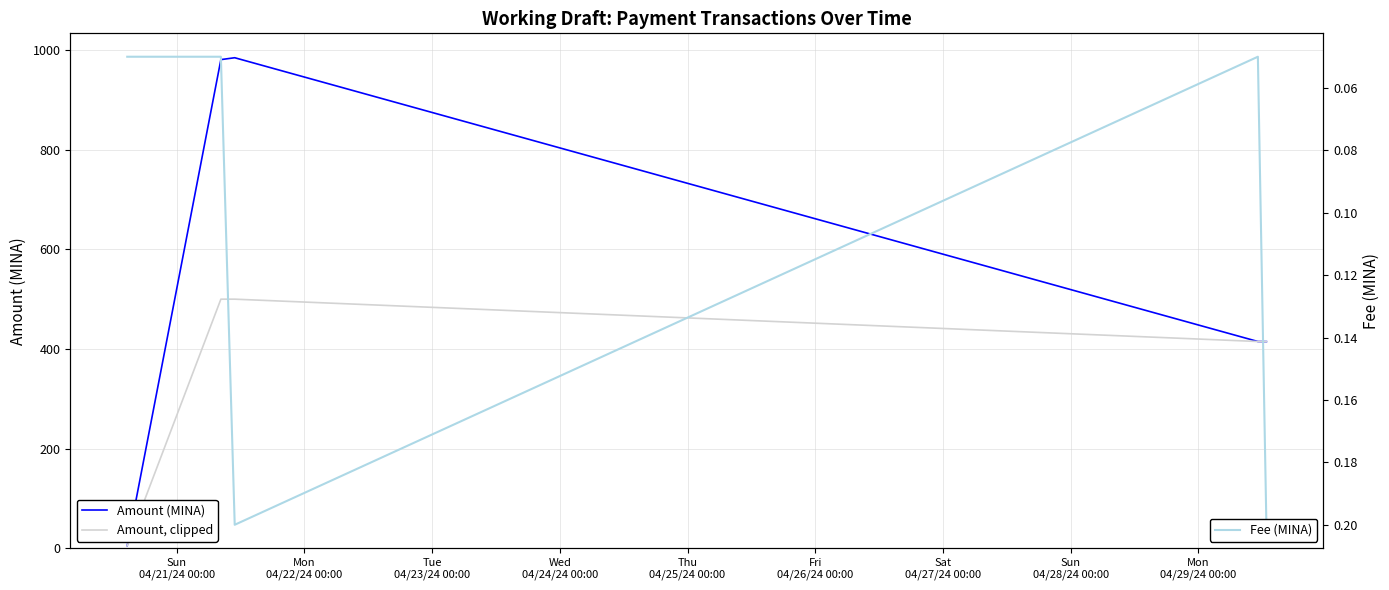

How many lines are shown in the chart?

3